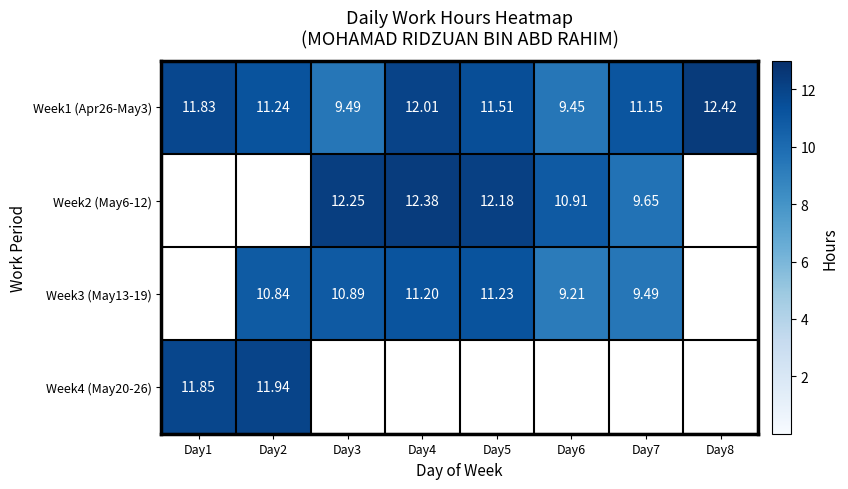

Which has a higher value, Day3 or Day6?

Day3